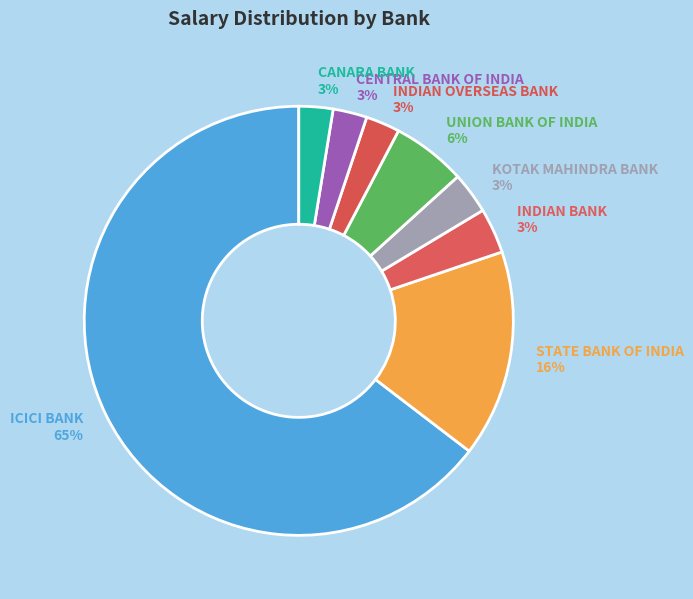

How many segments does this pie chart have?

8